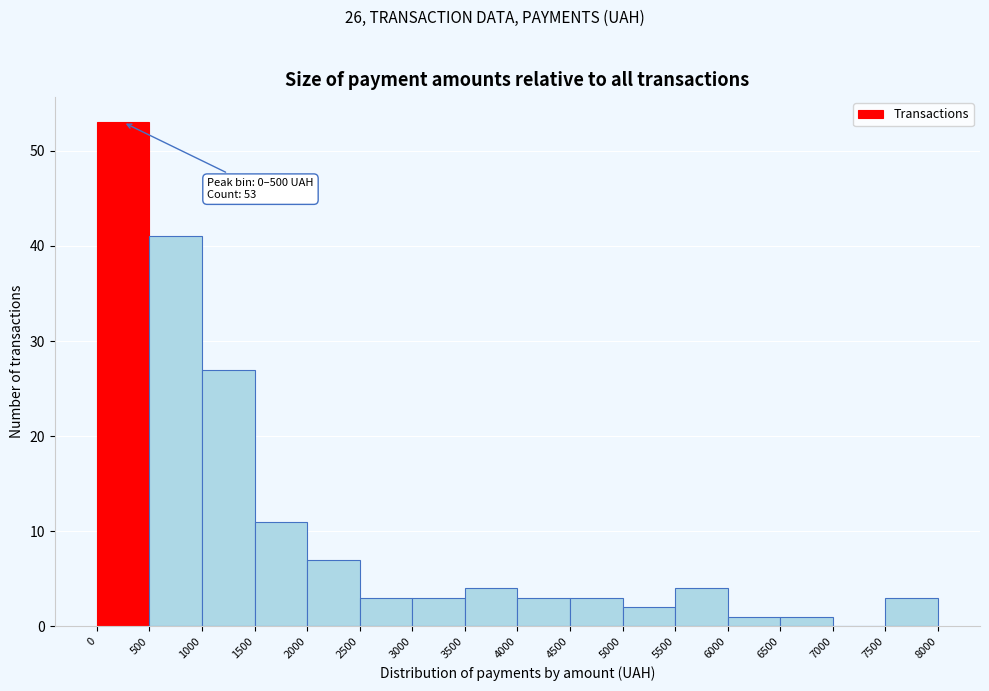

Over which range of the x-axis is the bar tallest?

0 to 500